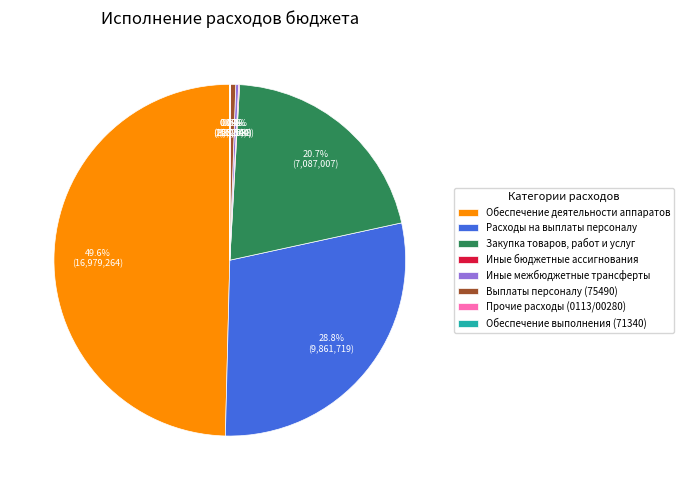

Does Выплаты персоналу (75490) represent more than half of the total?

No